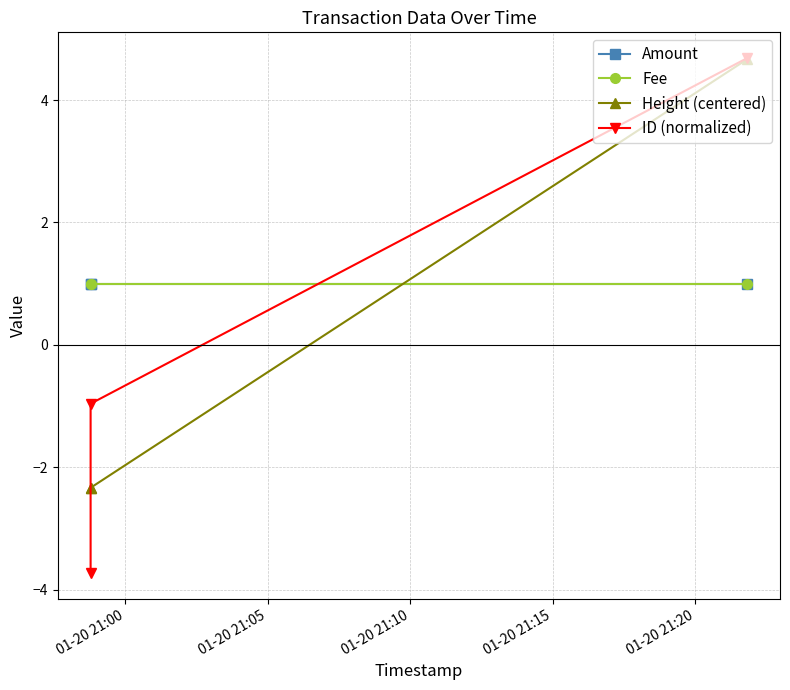

At 01-20 21:00, list the series in order from largest to smallest.

Amount, Fee, Height (centered), ID (normalized)